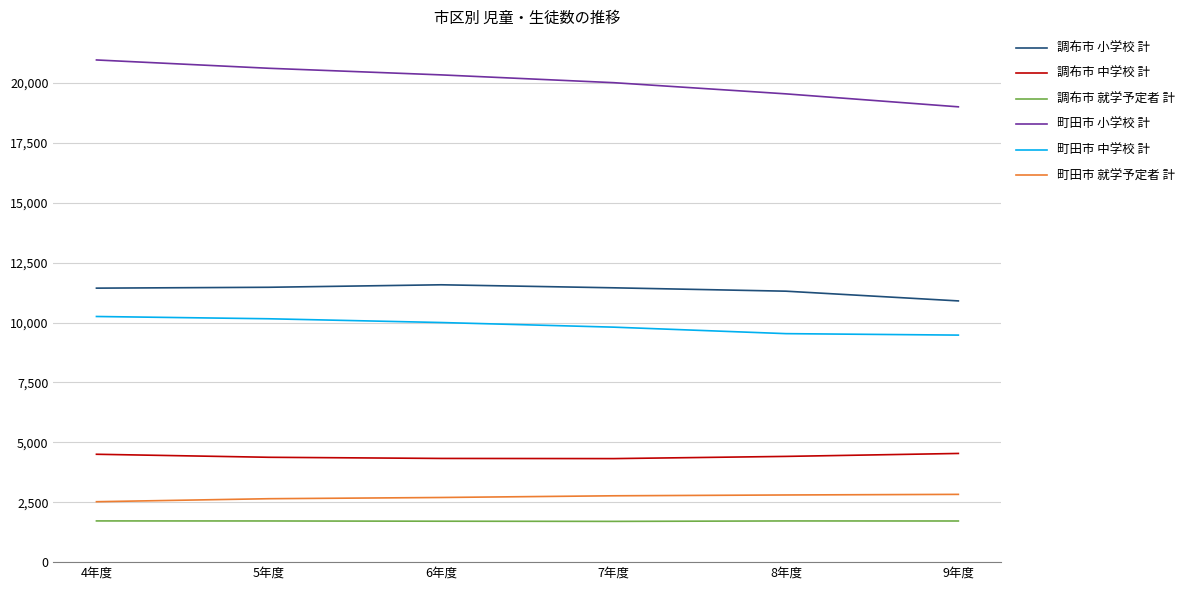

What is the minimum value for 調布市 就学予定者 計?

1701